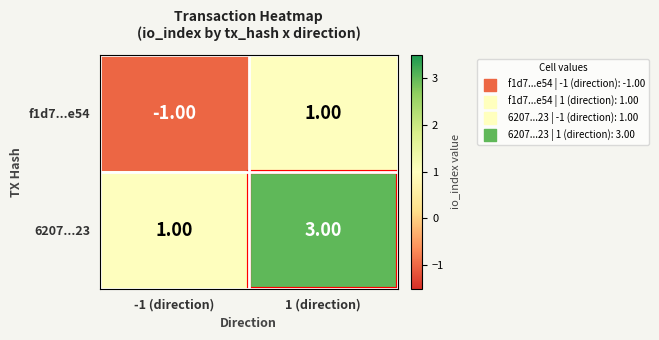

List the series in order of their peak value, highest first.

6207...23, f1d7...e54